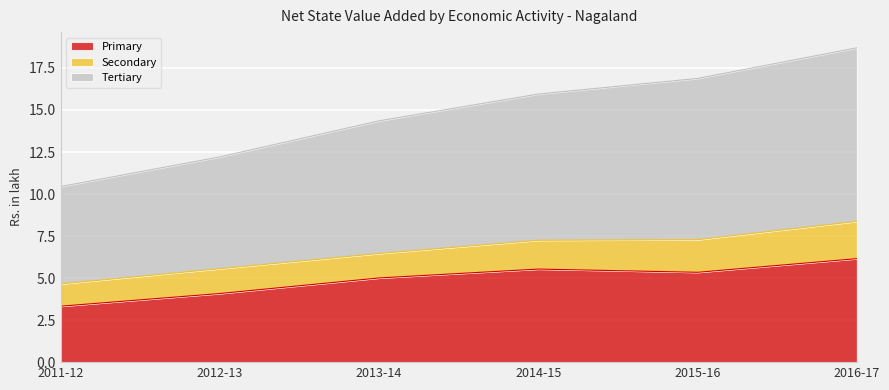

True or false: Primary has a value of 2.7 at 2012-13.

False